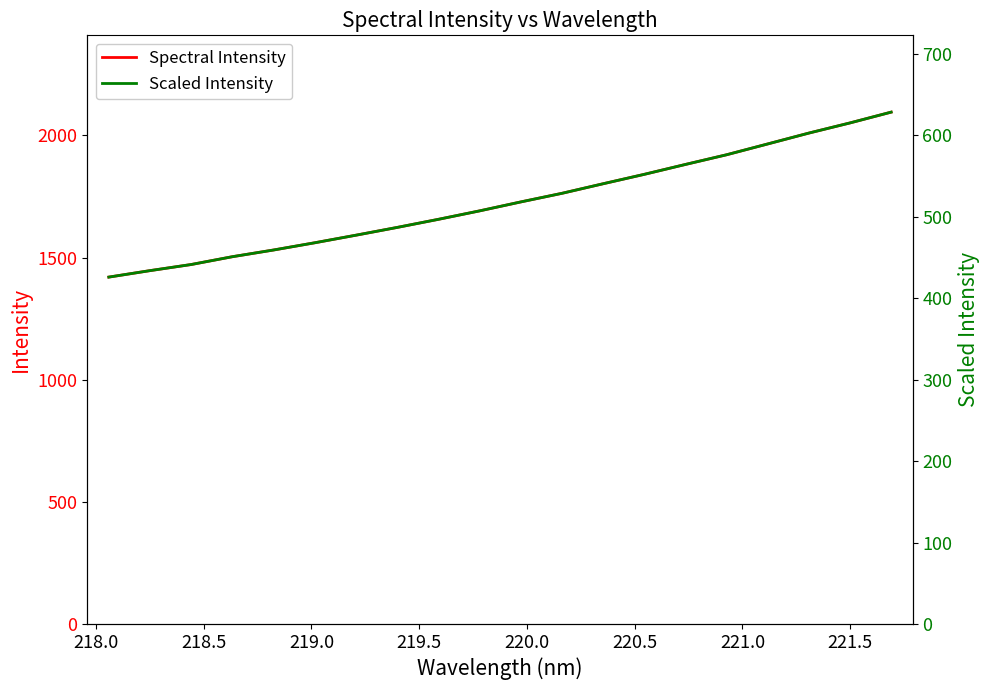

How many data points does each series have?

20